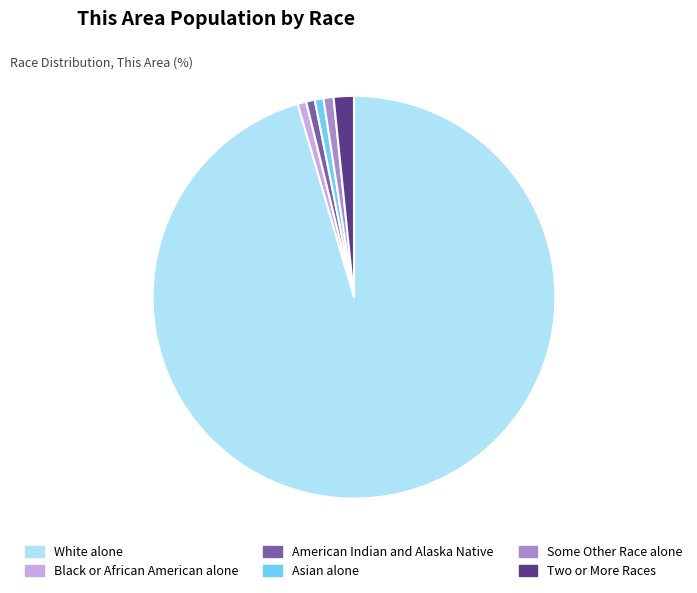

Does White alone represent more than half of the total?

Yes